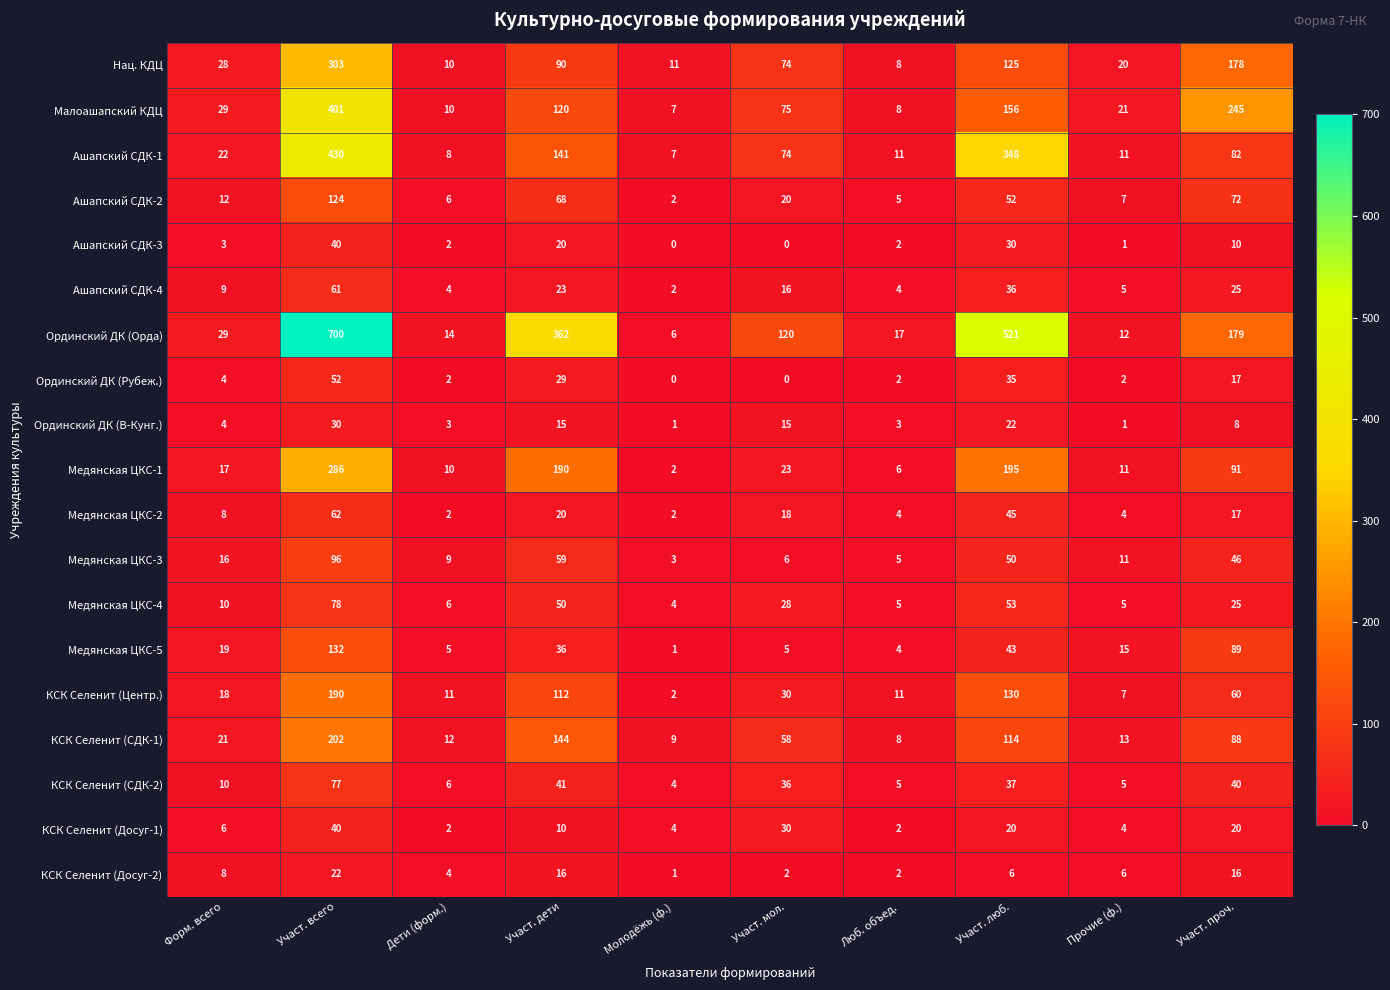

At which category is the sum across all series the highest?

Участ. всего